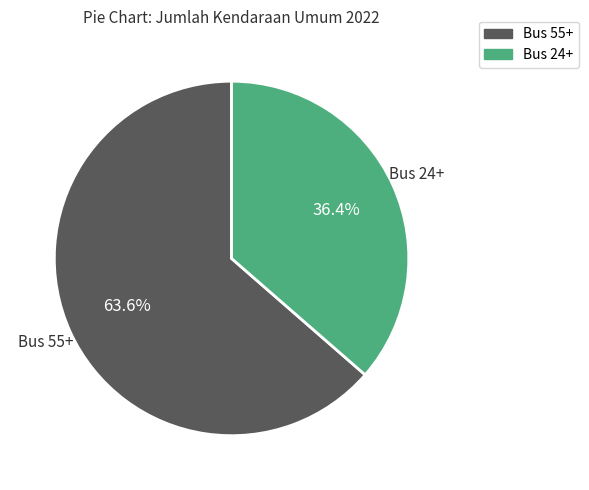

Is there any slice that represents more than half of the pie?

Yes